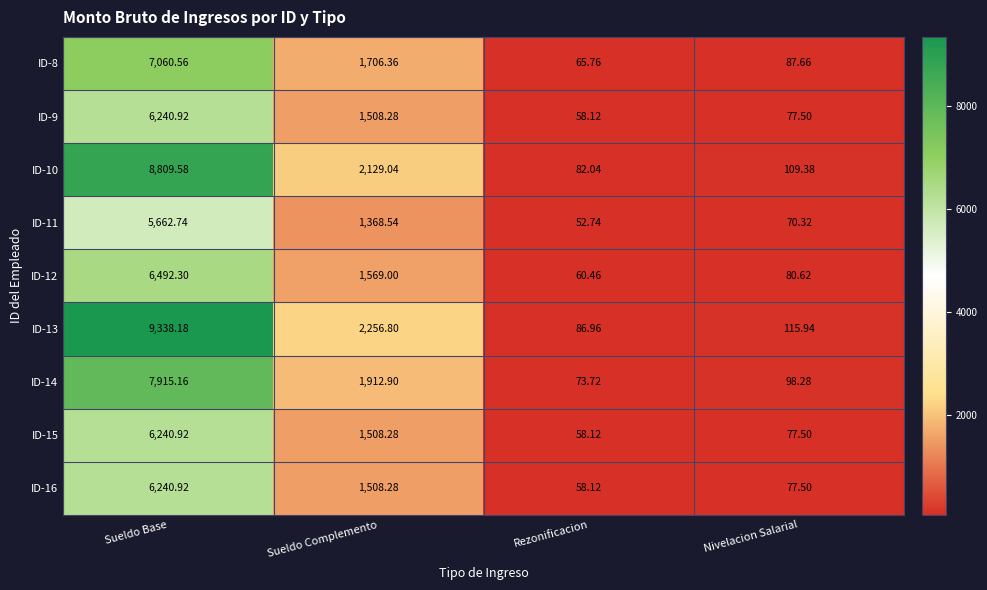

Which series has the largest total across all categories?

ID-13